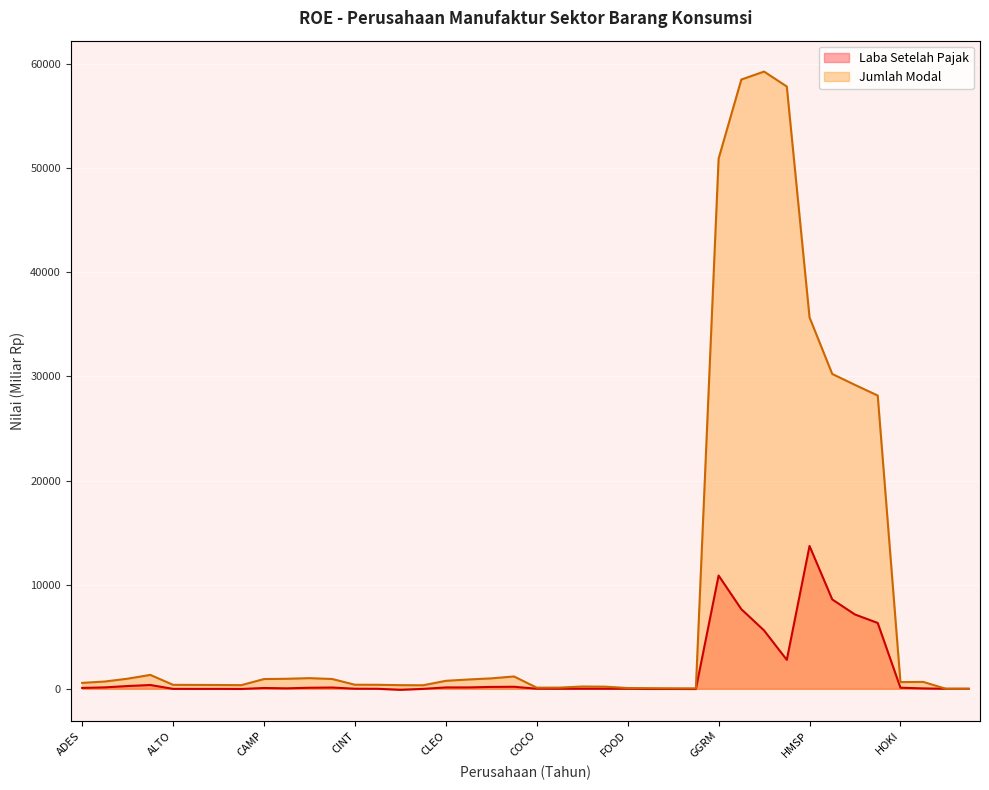

Which category has the lowest value across all series?

CINT-2021